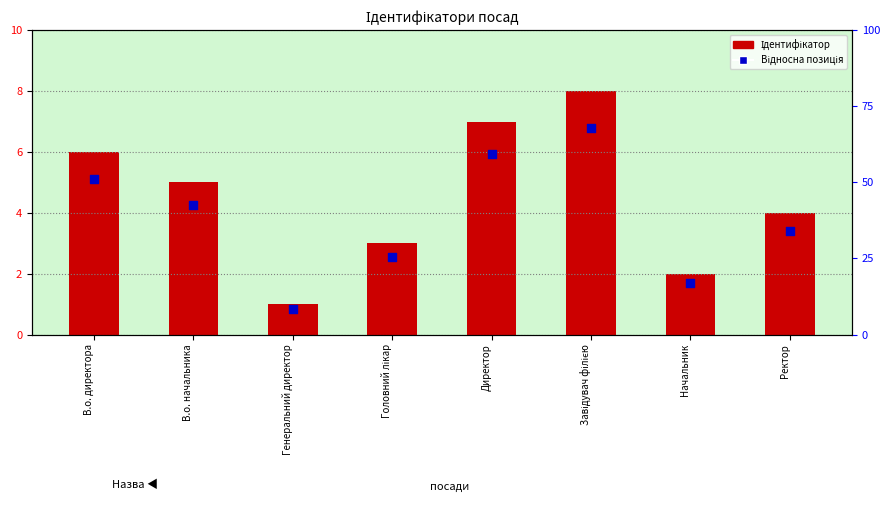

Which series reaches the minimum Y coordinate?

Відносна позиція